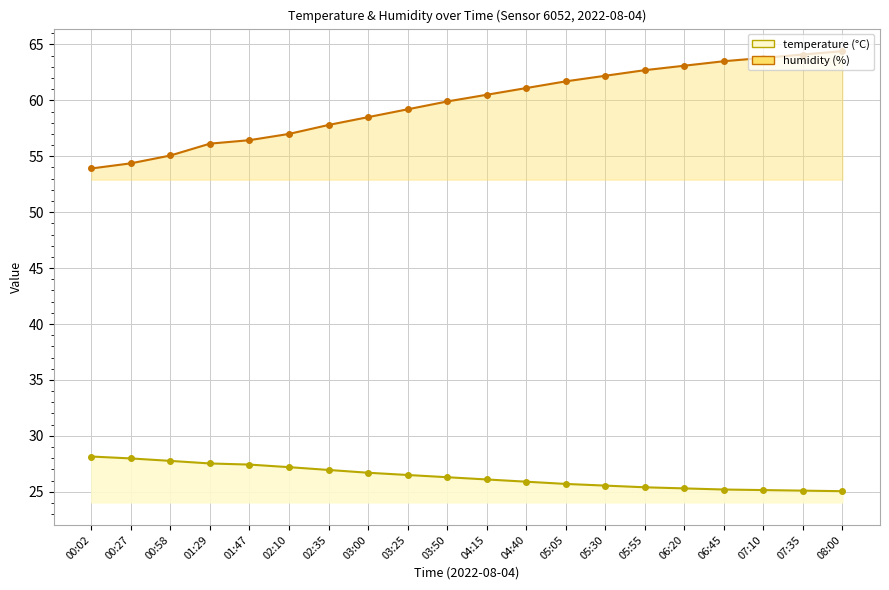

Does the chart display data point markers on the line(s)?

Yes